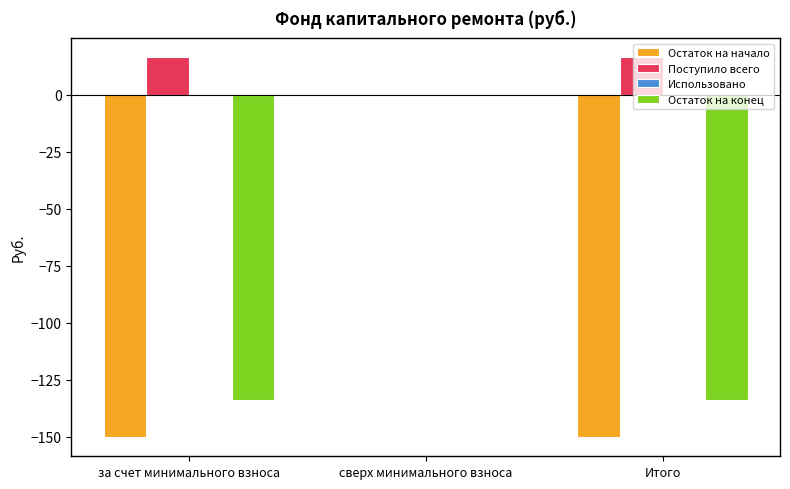

The Остаток на начало series shows -216.1 at за счет минимального взноса. True or false?

False